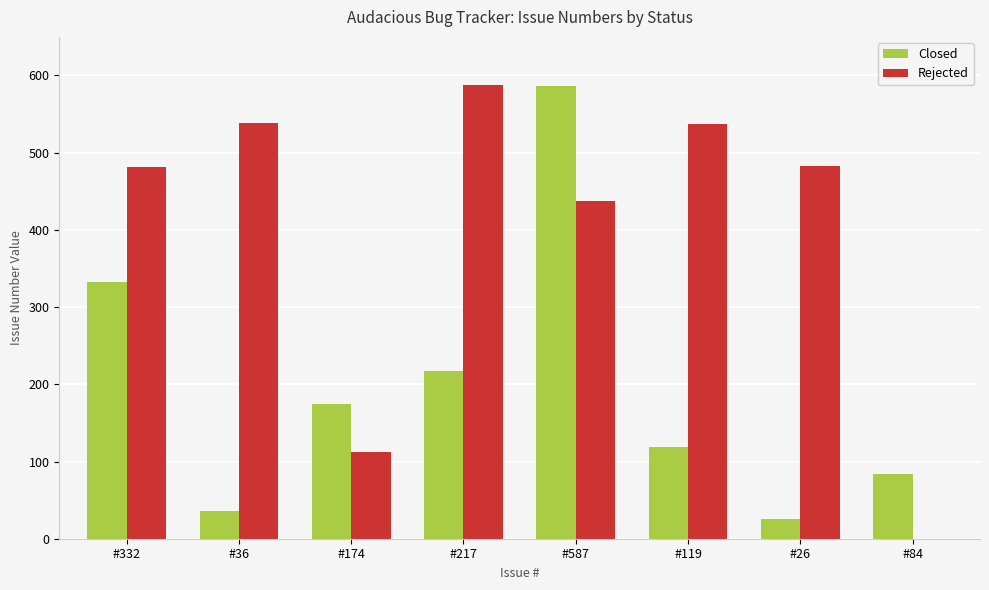

Is the value of Rejected at #174 greater than the value of Closed at #587?

No